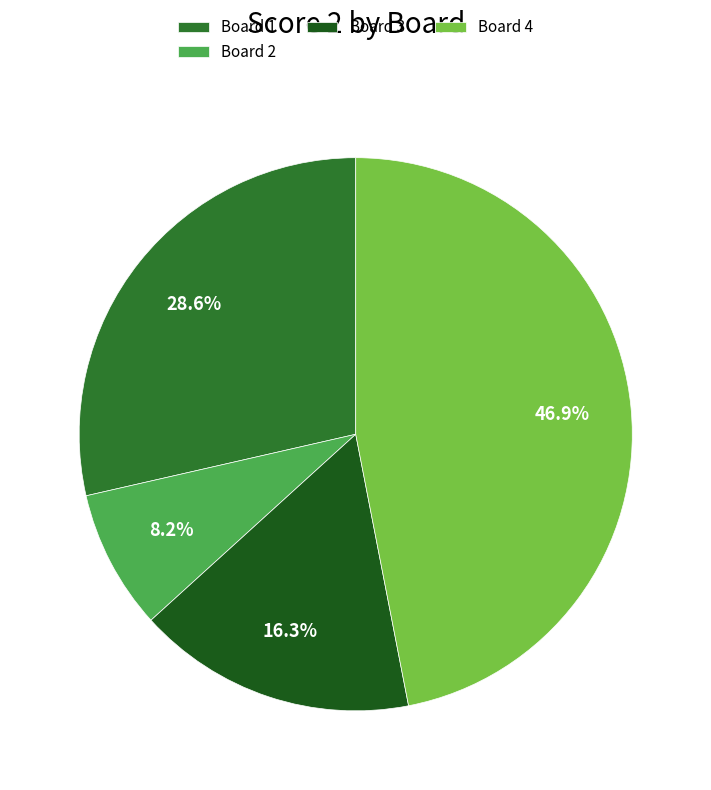

Is there a majority slice in this chart?

No